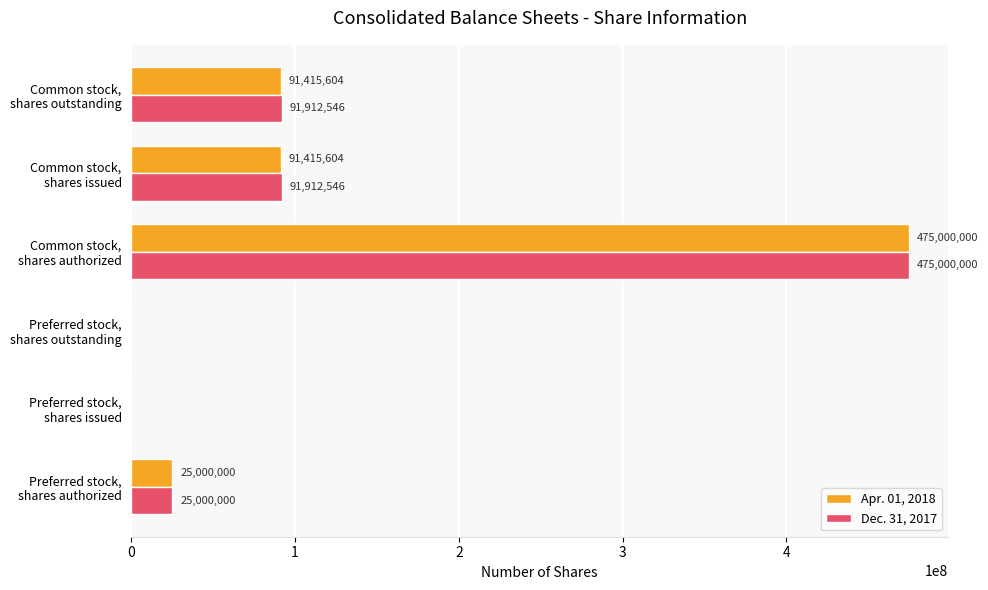

What are all the series names shown in the legend?

Apr. 01, 2018, Dec. 31, 2017